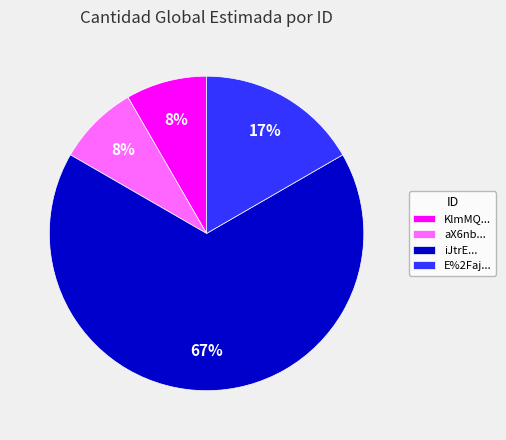

To the nearest percent, what portion does KlmMQ... represent?

8%